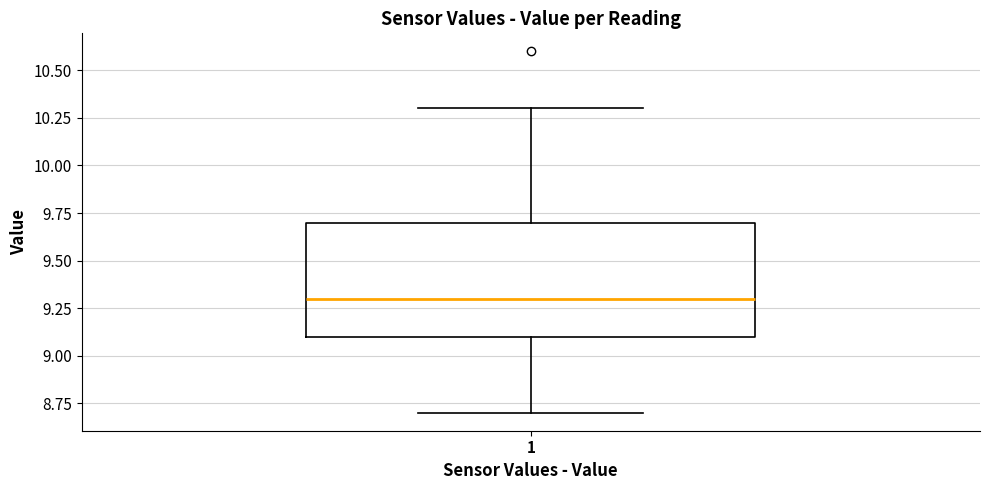

Transcribe this box plot: give where the median line is, the range the box spans, and where the two whiskers end, as read against the y-axis. The values are not printed on the chart, so give them approximately, as read against the axis.

median 9.3, box 9.1 to 9.7, whiskers 8.7 to 10.3